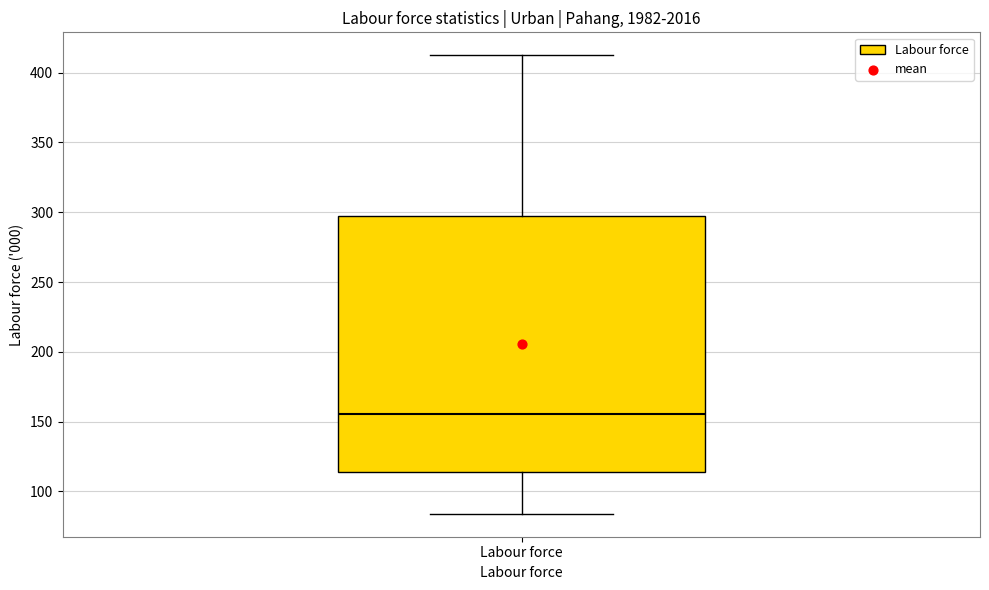

Transcribe this box plot: give where the median line is, the range the box spans, and where the two whiskers end, as read against the y-axis. The values are not printed on the chart, so give them approximately, as read against the axis.

median 155, box 115 to 295, whiskers 85 to 410